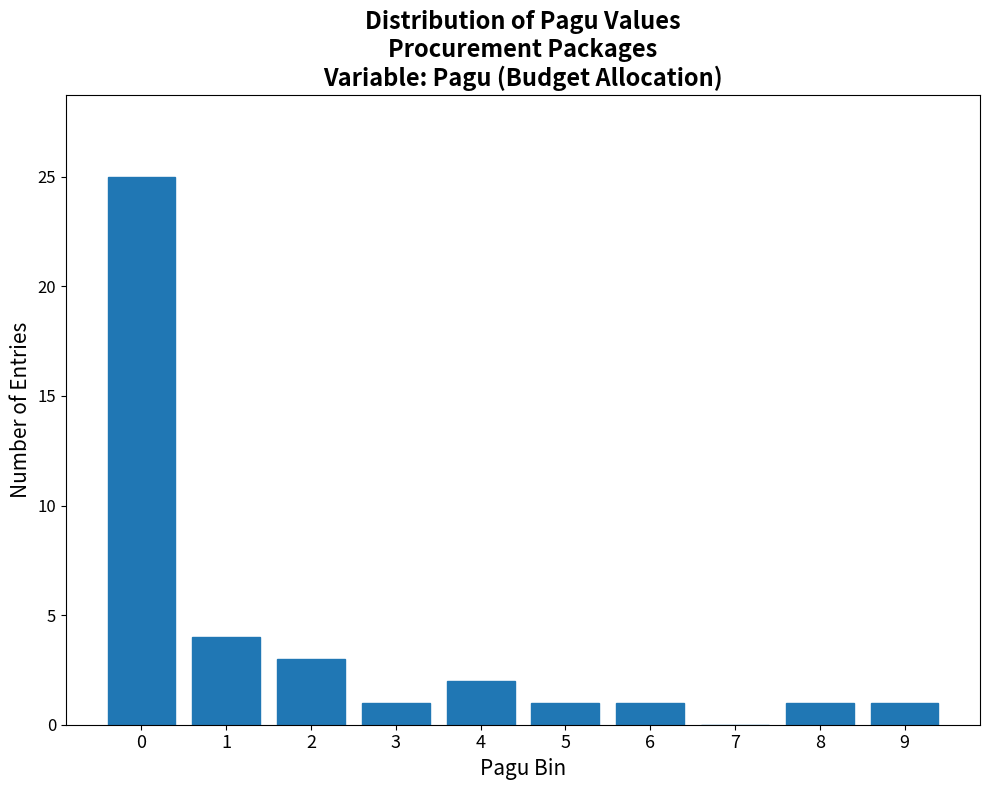

Reading left to right, list all the values displayed in this chart.

0=25	1=4	2=3	3=1	4=2	5=1	6=1	7=0	8=1	9=1